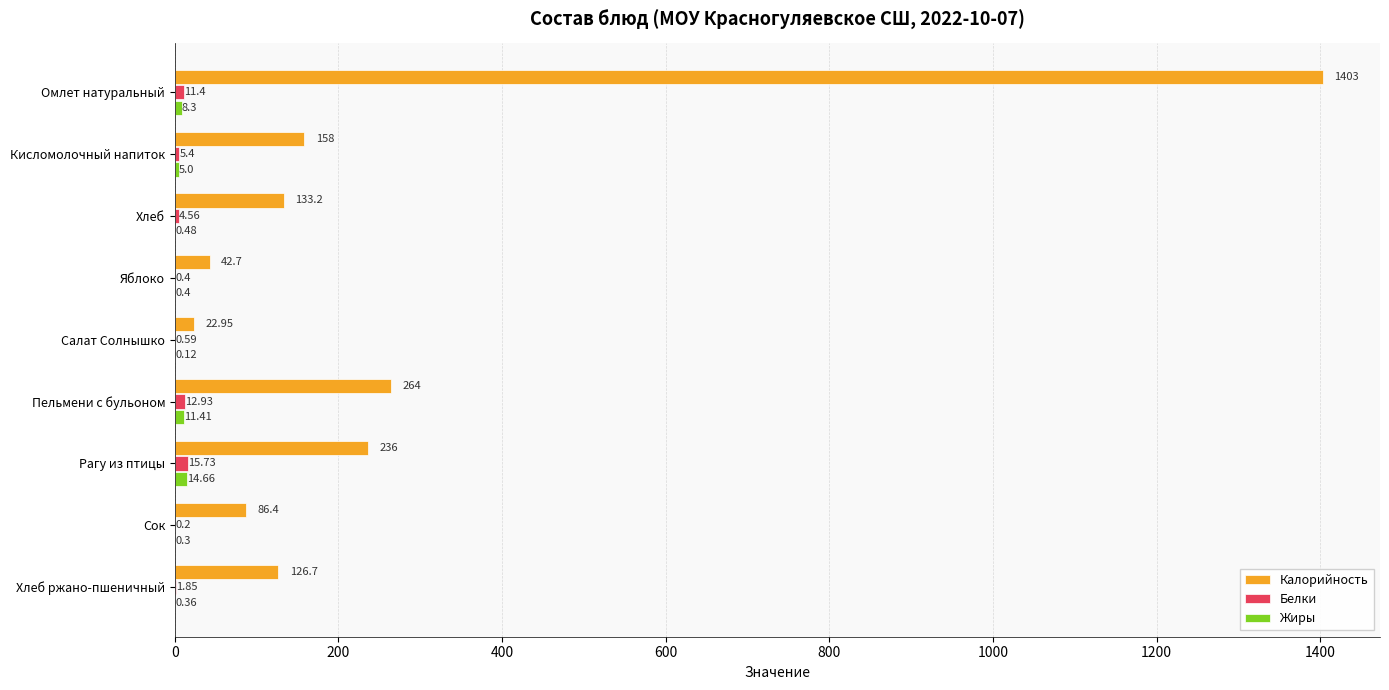

What is the total value across all series at Сок?

86.9